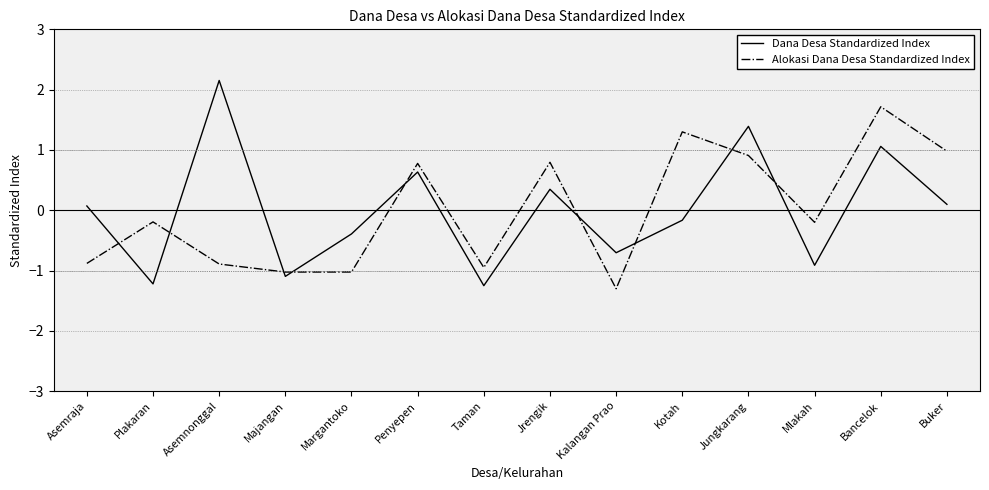

At which category is the sum across all series the highest?

Bancelok